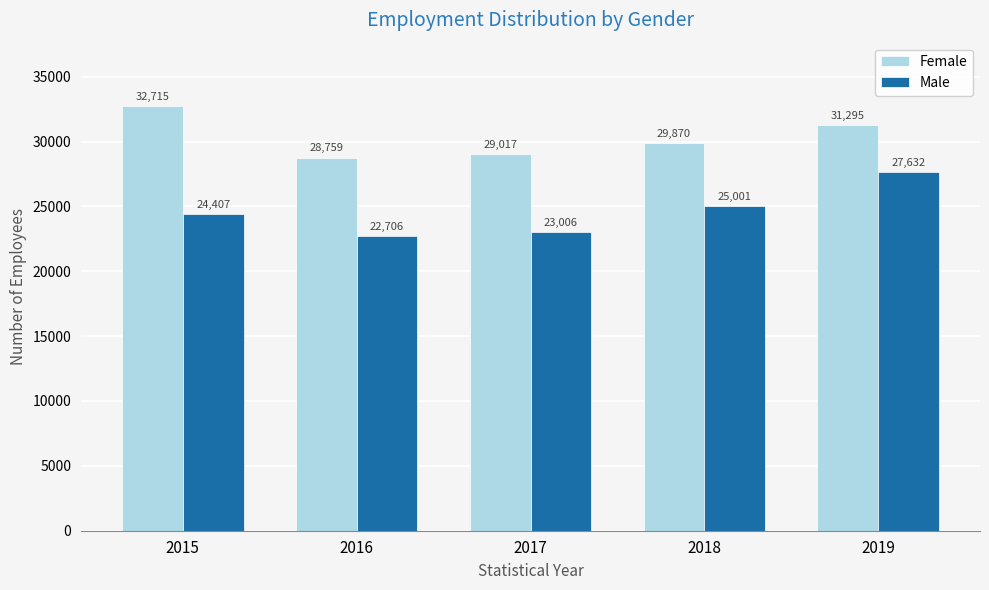

Is the value of Male at 2018 greater than the value of Female at 2015?

No